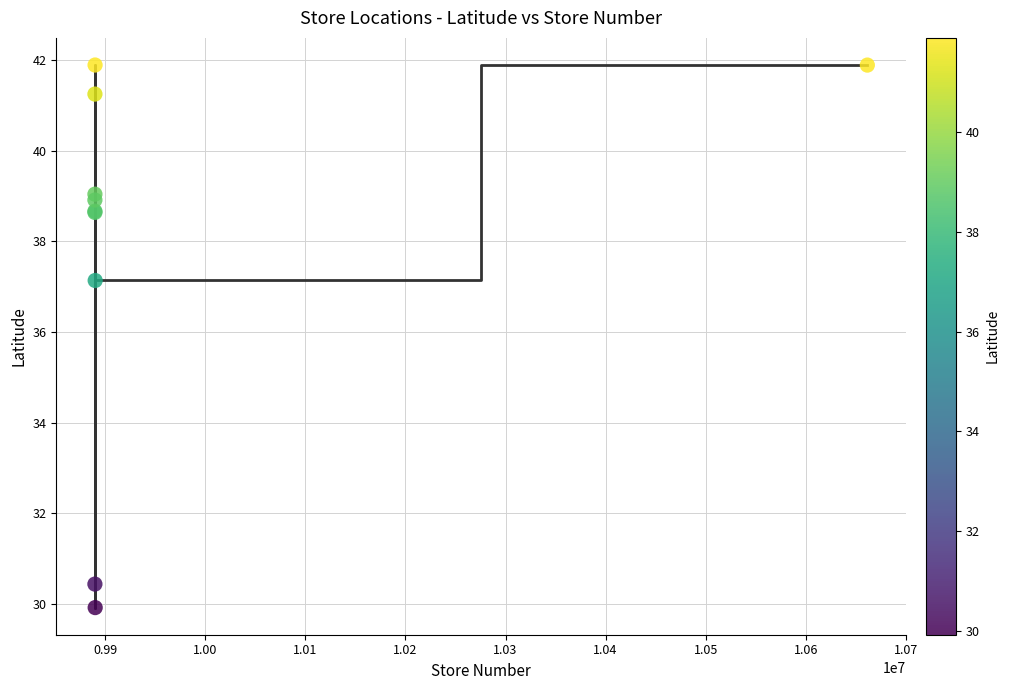

What Y value in the scatter plot is closest to 35?

37.1